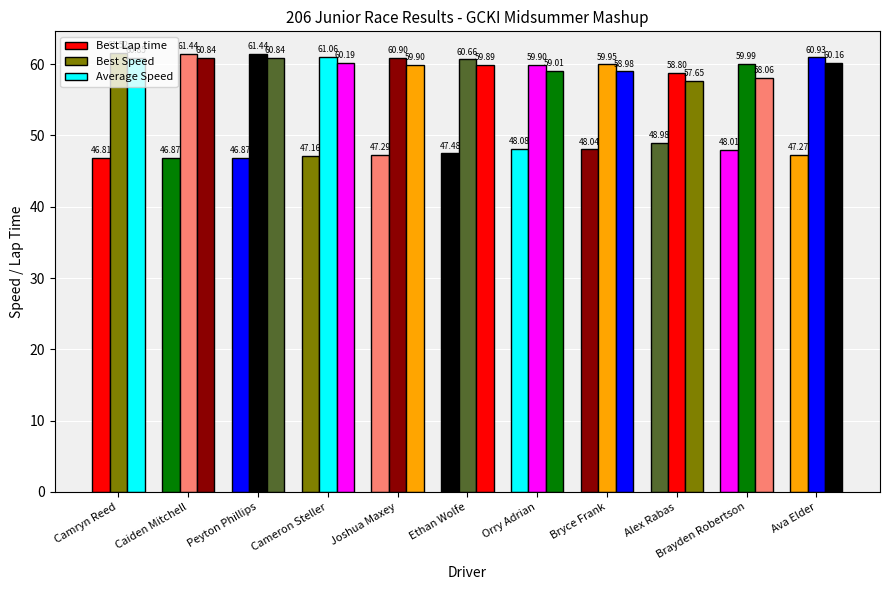

Which label corresponds to the smallest value in the chart?

Camryn Reed